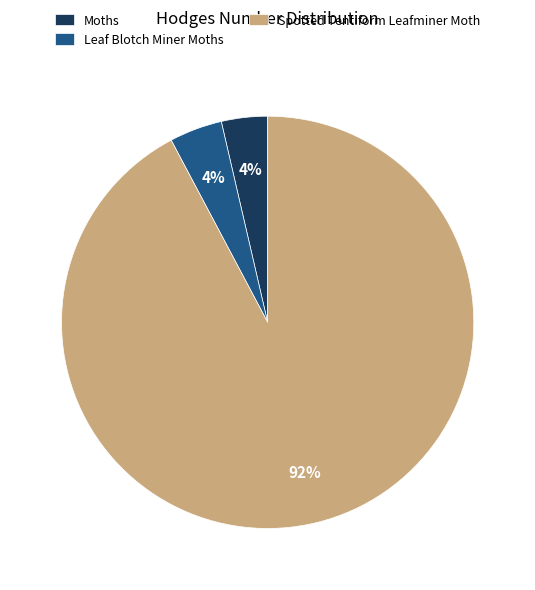

Is Spotted Tentiform Leafminer Moth the majority of the pie?

Yes